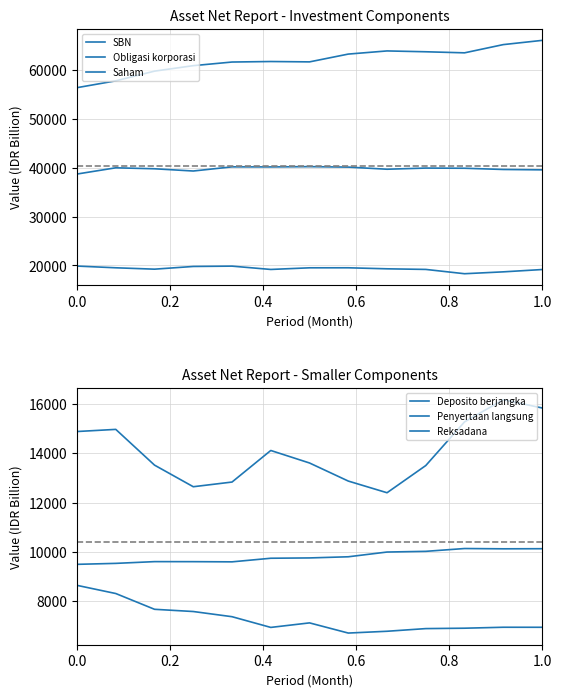

The Obligasi korporasi series shows 54006.5 at 0.6. True or false?

False